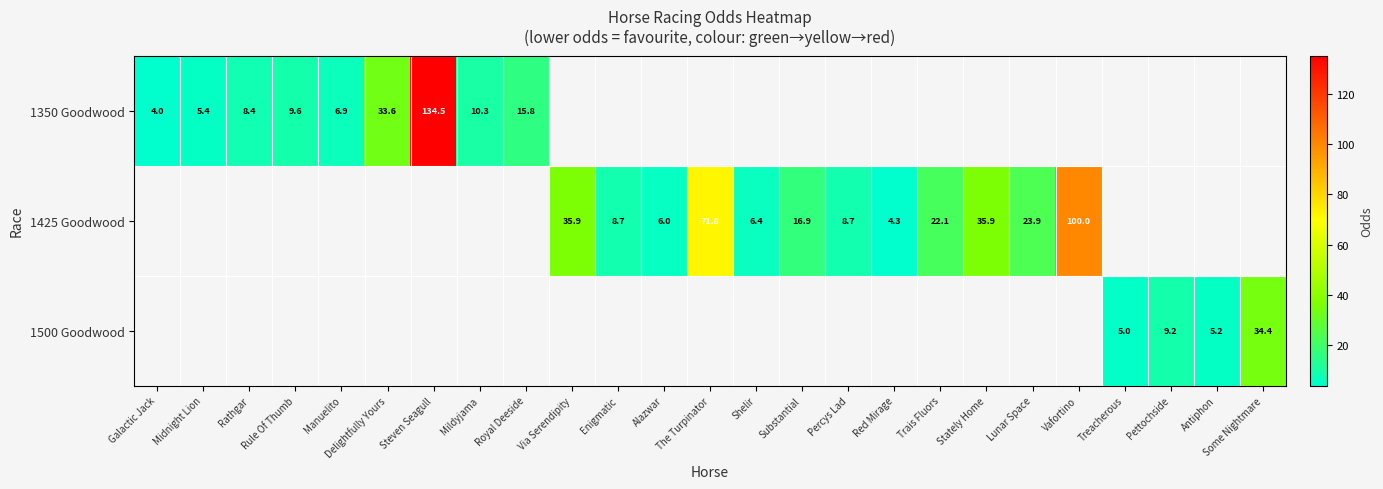

How many series are shown in this chart?

3